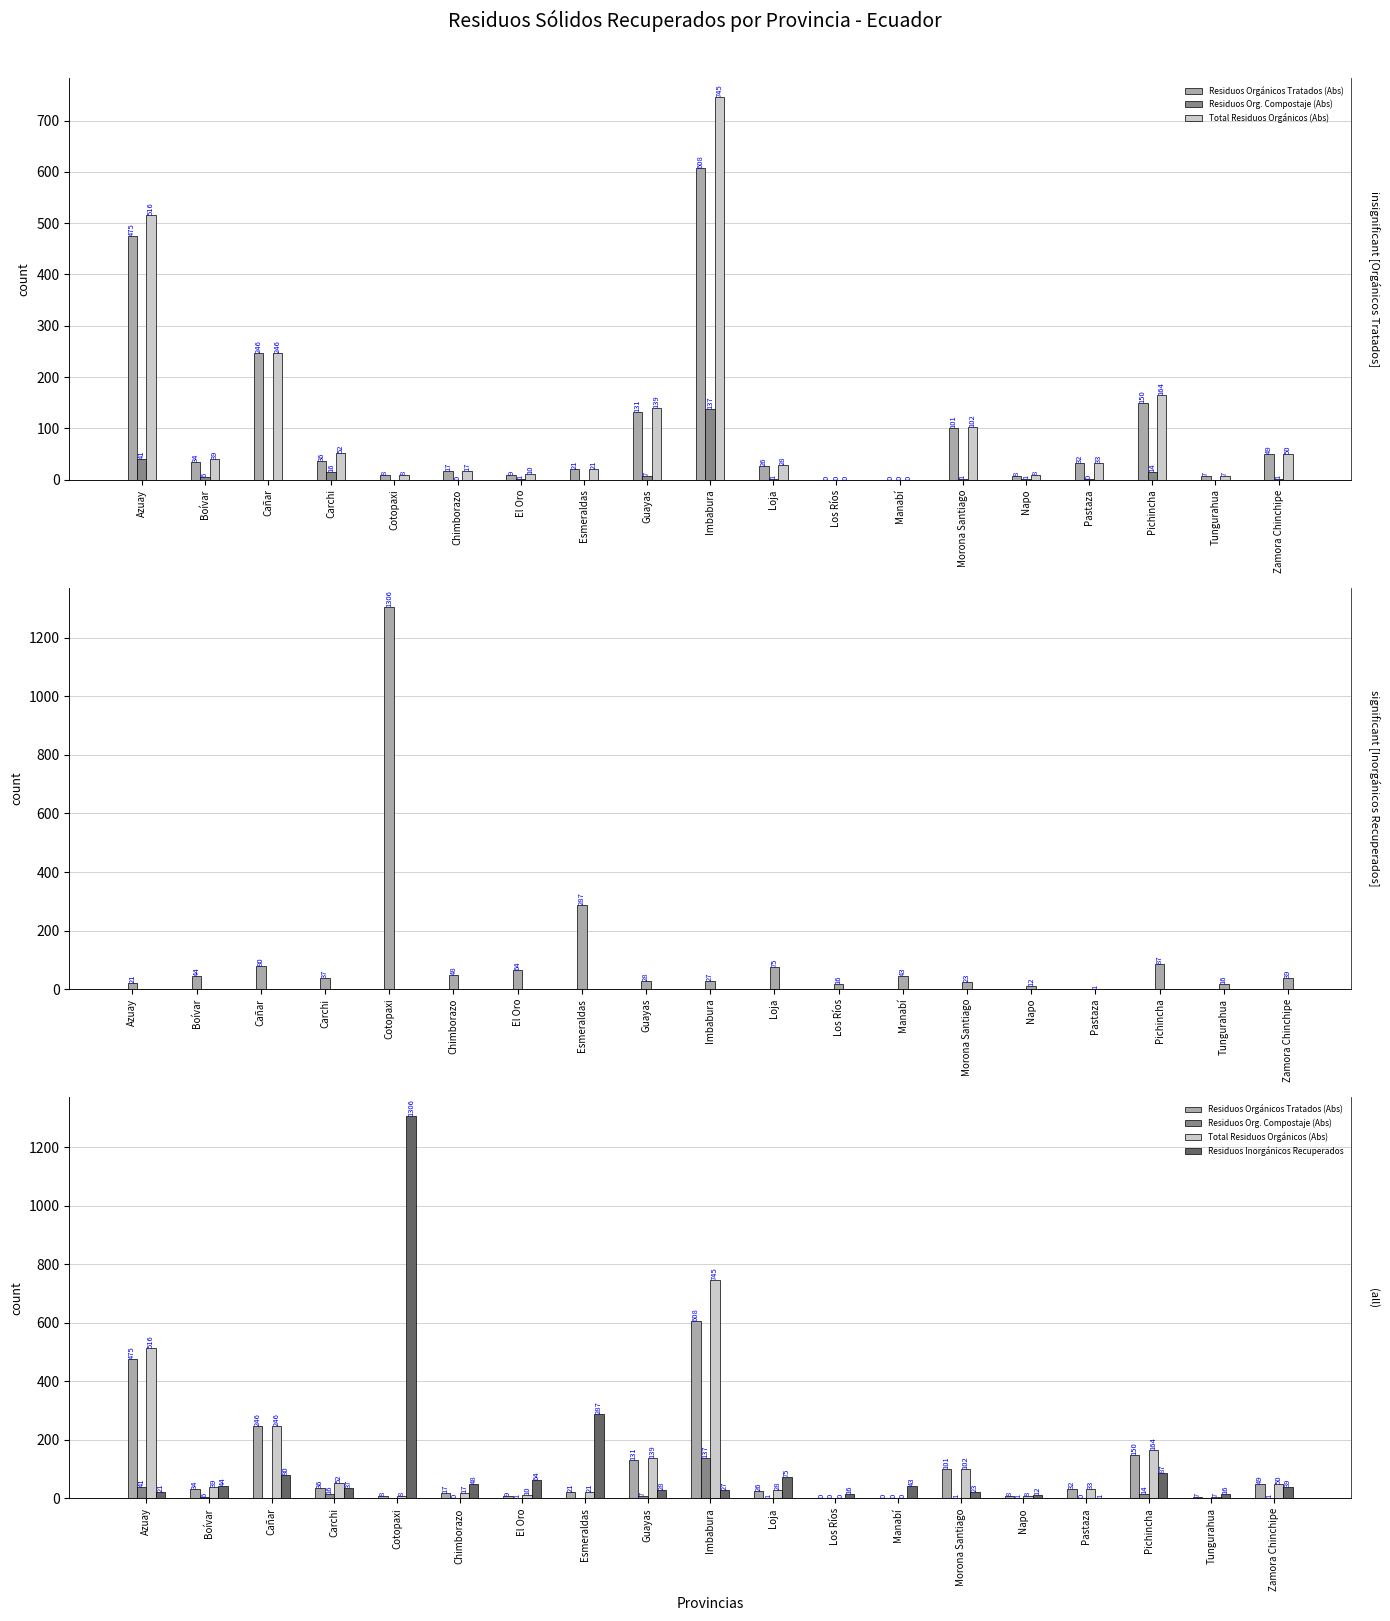

What is the maximum value shown in the chart?

1306.5